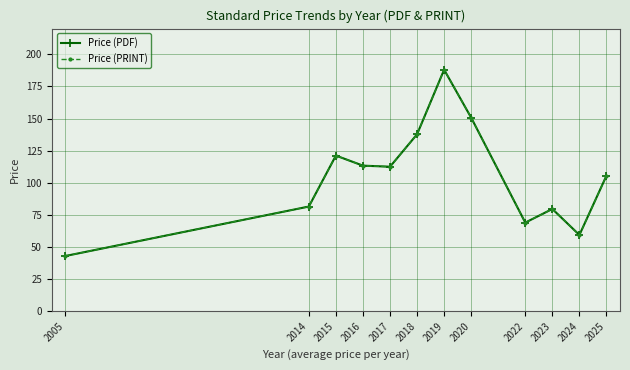

Is the value of Price (PDF) at 2025 greater than the value of Price (PRINT) at 2022?

Yes